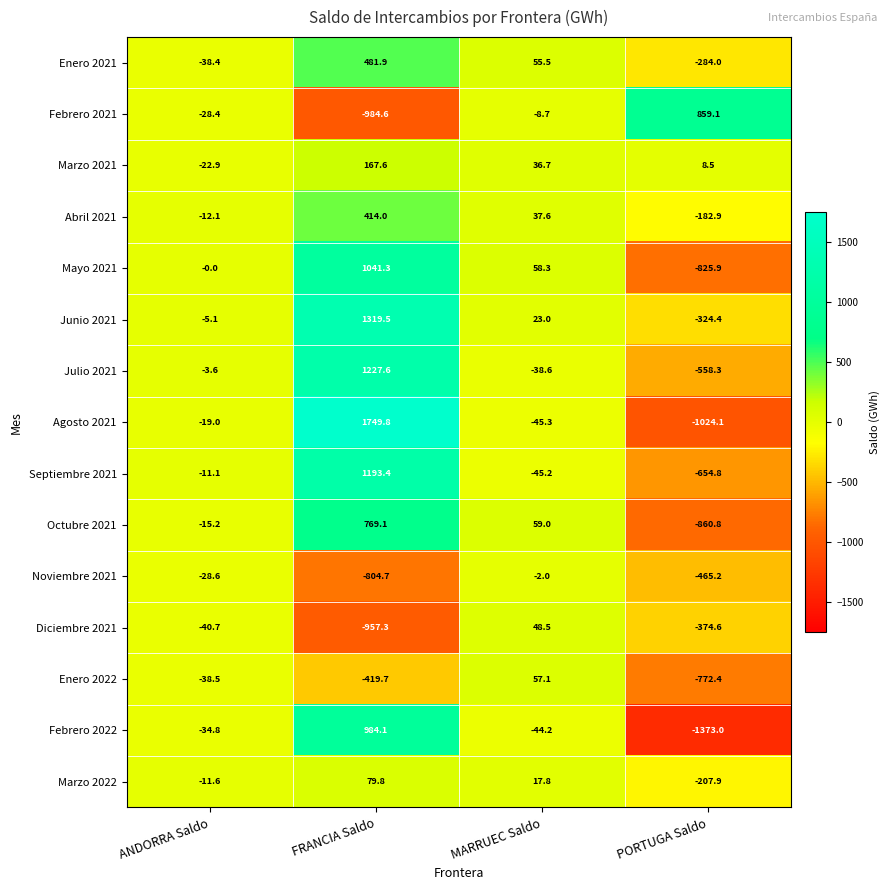

How many series are shown in this chart?

15